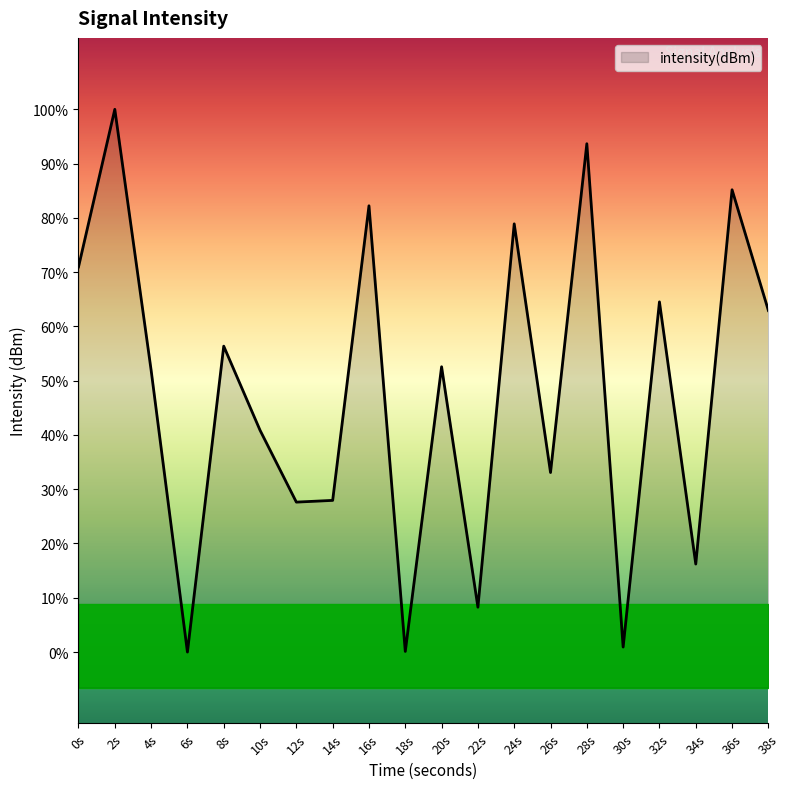

Reading right to left, transcribe all the data shown in this chart.

38=-125.7	36=-122.3	34=-132.8	32=-125.5	30=-135.1	28=-121.0	26=-130.2	24=-123.3	22=-134.0	20=-127.3	18=-135.3	16=-122.8	14=-131.0	12=-131.1	10=-129.1	8=-126.7	6=-135.3	4=-127.4	2=-120.1	0=-124.5